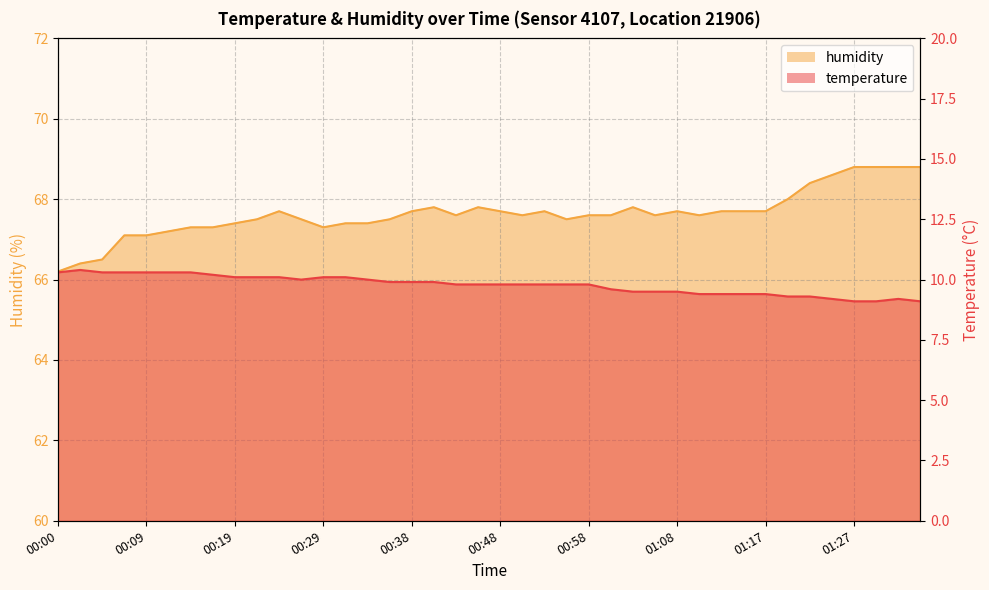

What is the highest value of the temperature series?

10.4